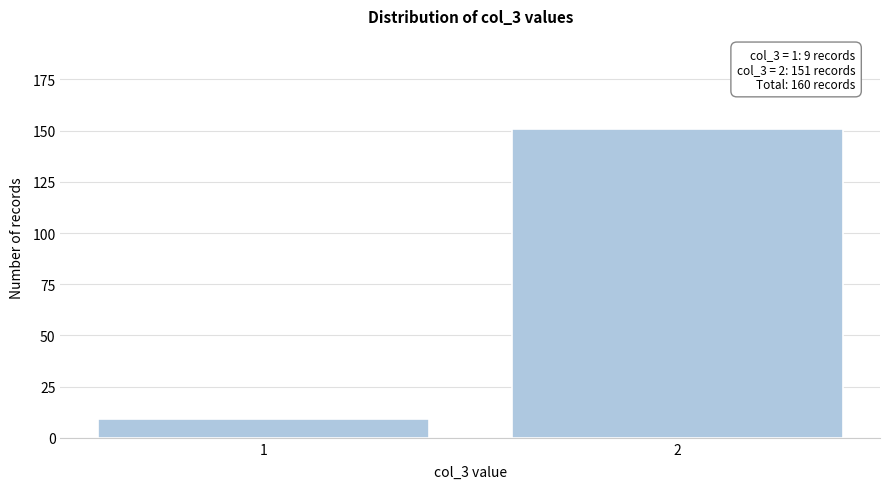

Reading left to right, list all the values displayed in this chart.

9	151